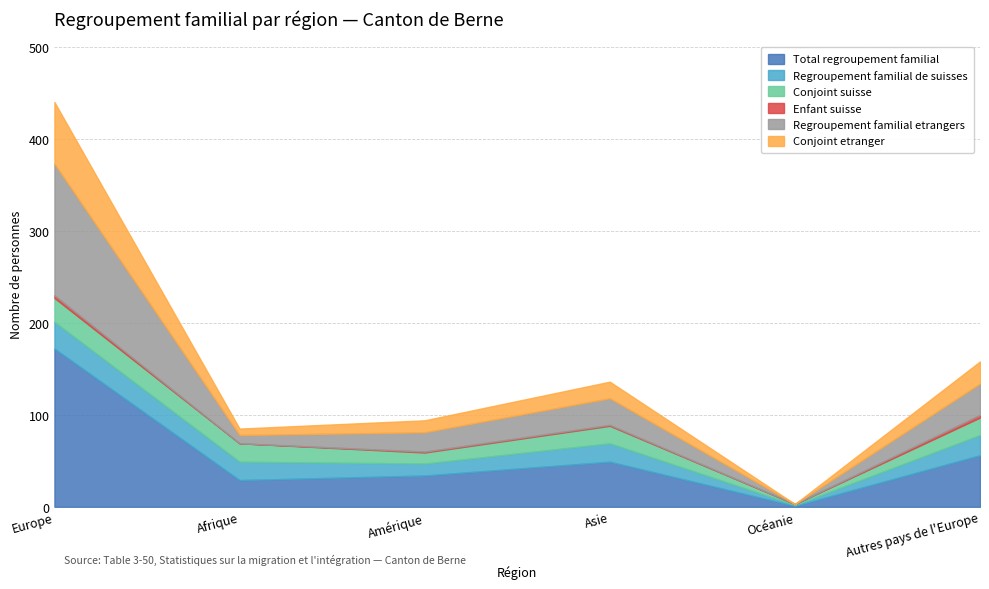

How many values in the Regroupement familial etrangers series are below 29?

3